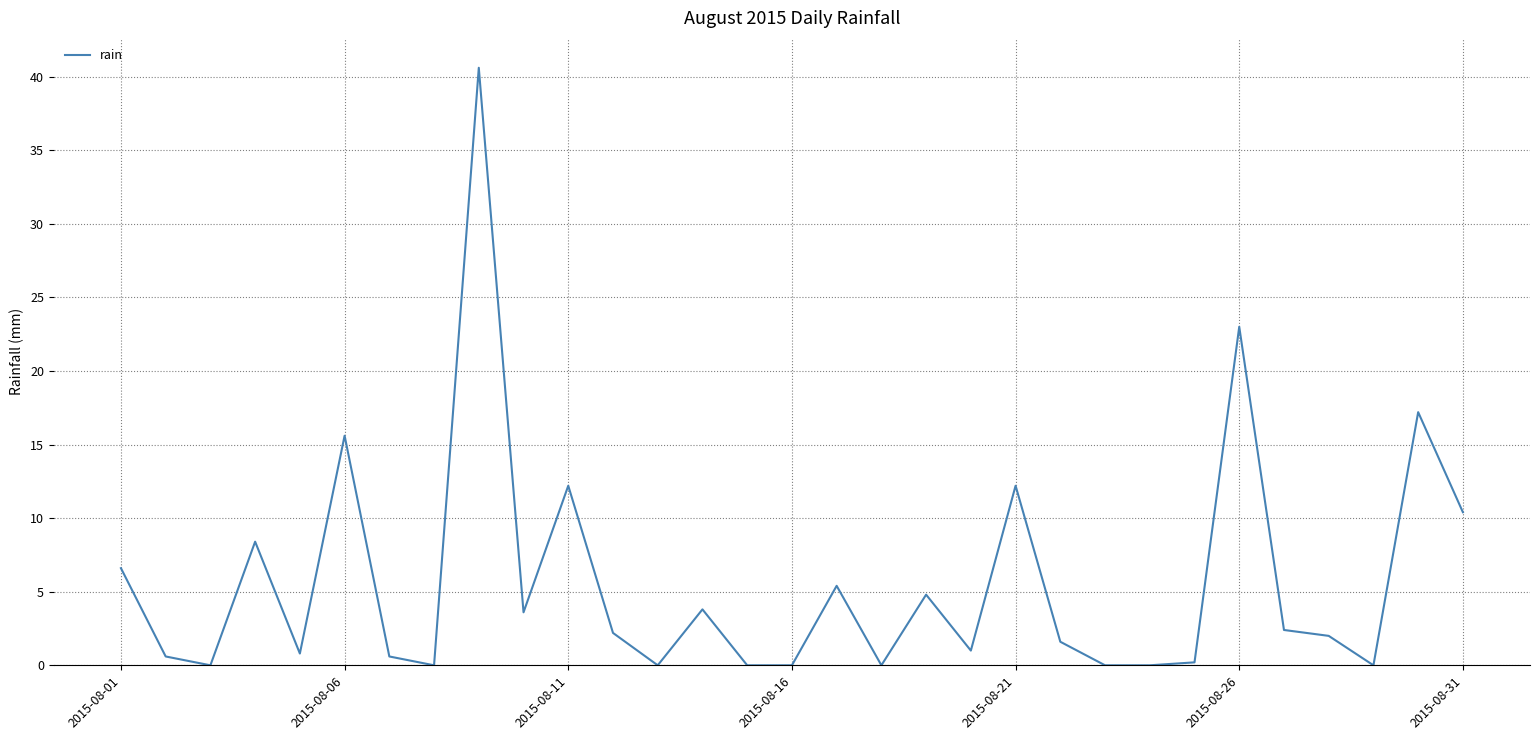

What is the sum of all values?

175.2